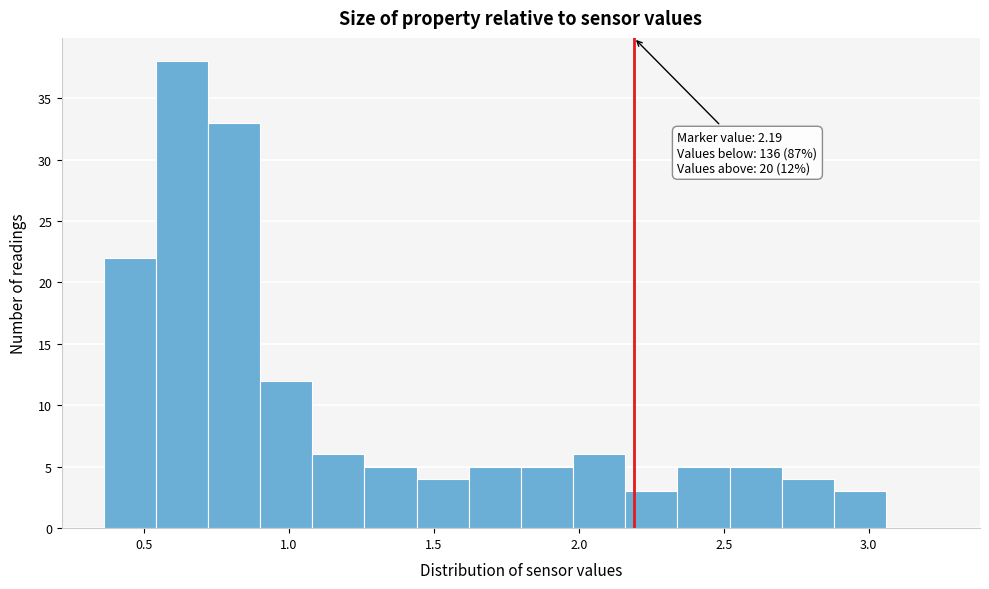

Around what value on the x-axis is the tallest bar? Give the approximate position of its centre, as read against the axis.

0.65